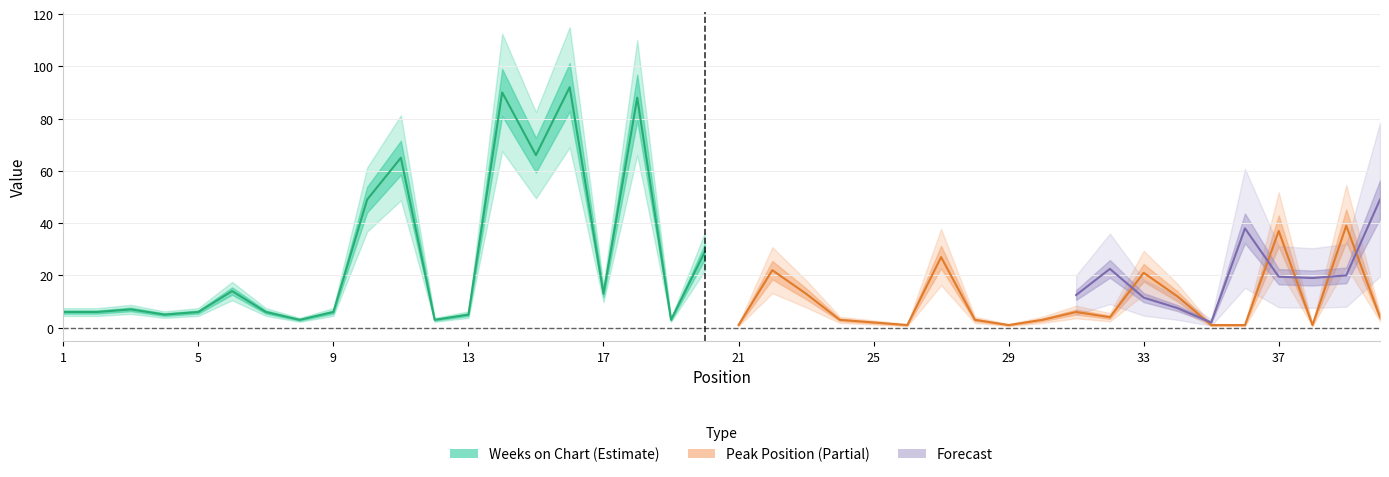

Between 7 and 20, which series saw the biggest shift?

Weeks on Chart